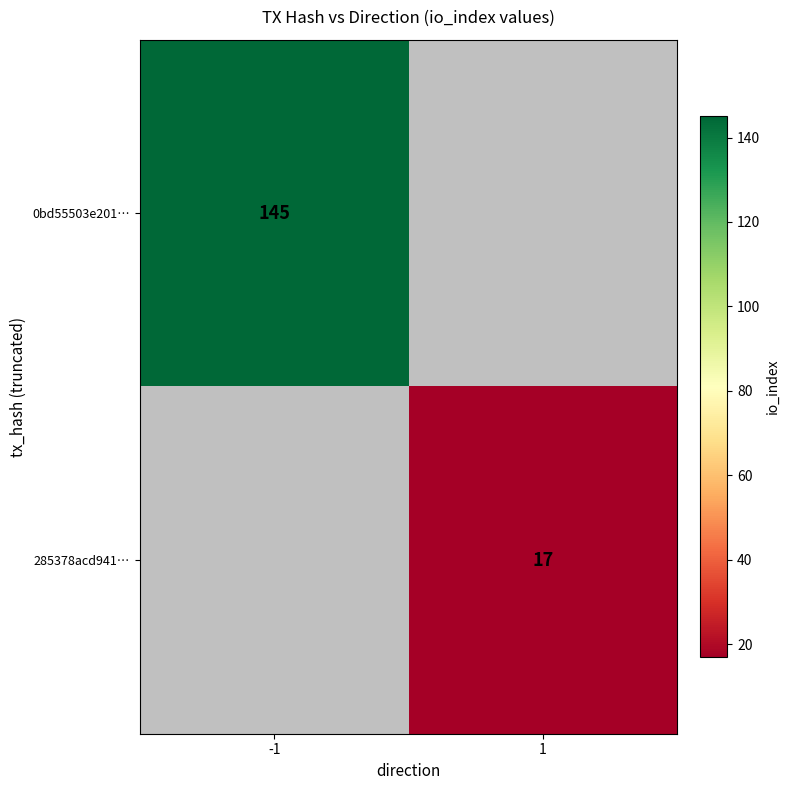

The value of 0bd55503e201… at -1 is 145. True or false?

True